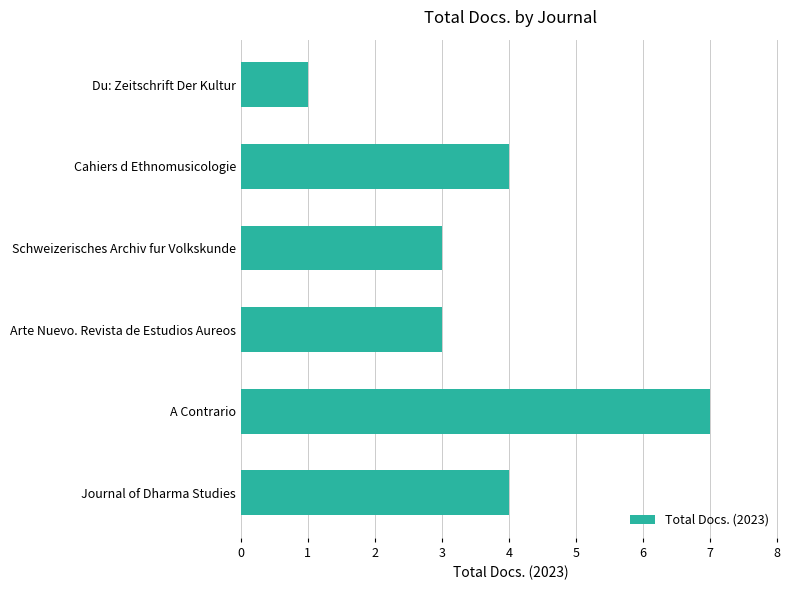

What is the difference between the maximum and minimum values?

6